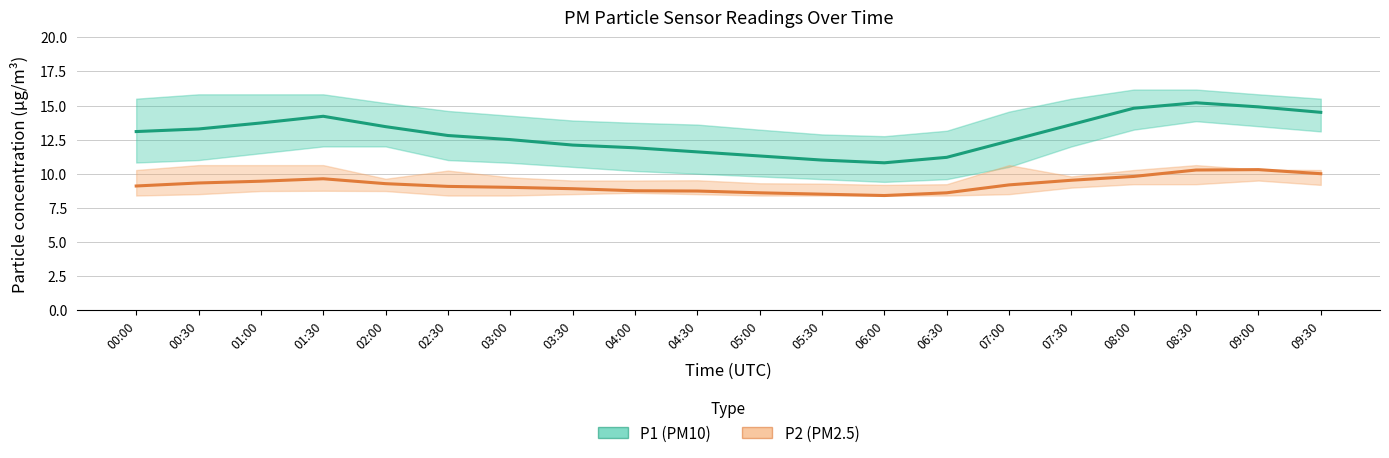

What is the value of the P2 (PM2.5) Estimate point at the 12th from the left?

8.5